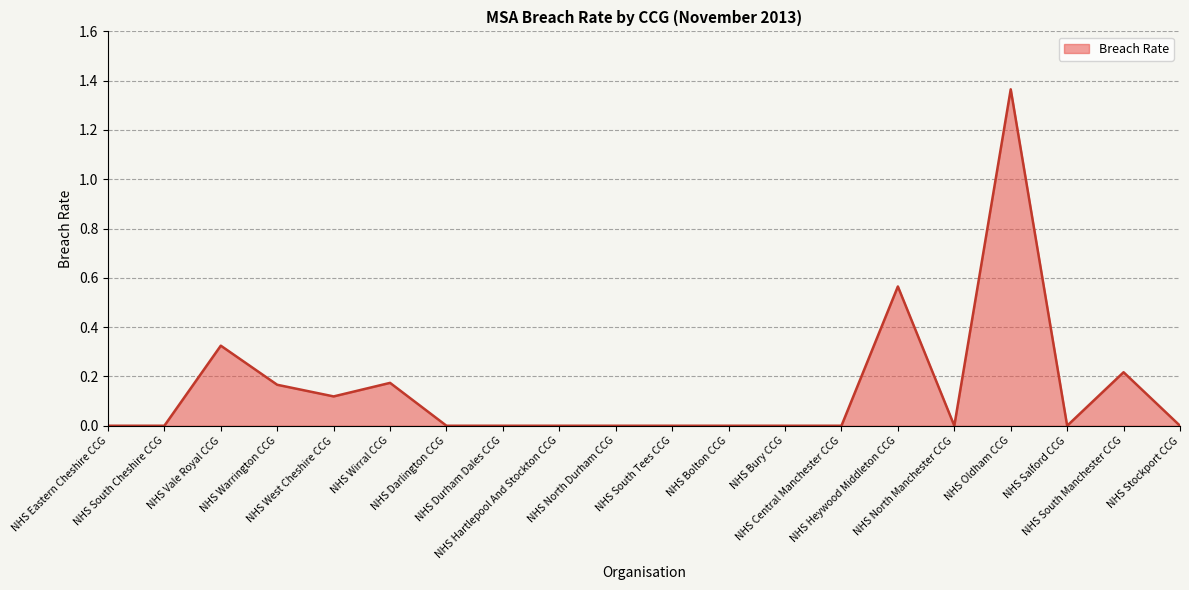

Which category has the lowest value across all series?

NHS Eastern Cheshire CCG